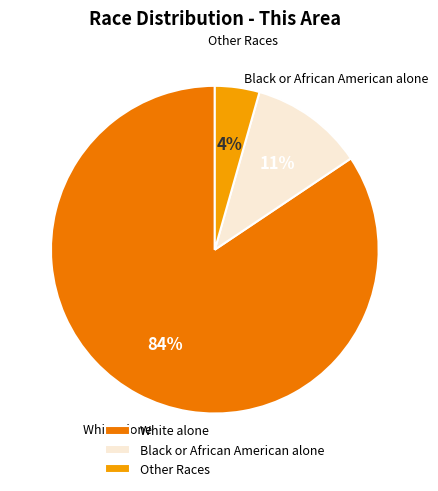

What percentage is the Other Races slice, to the nearest percent?

4%